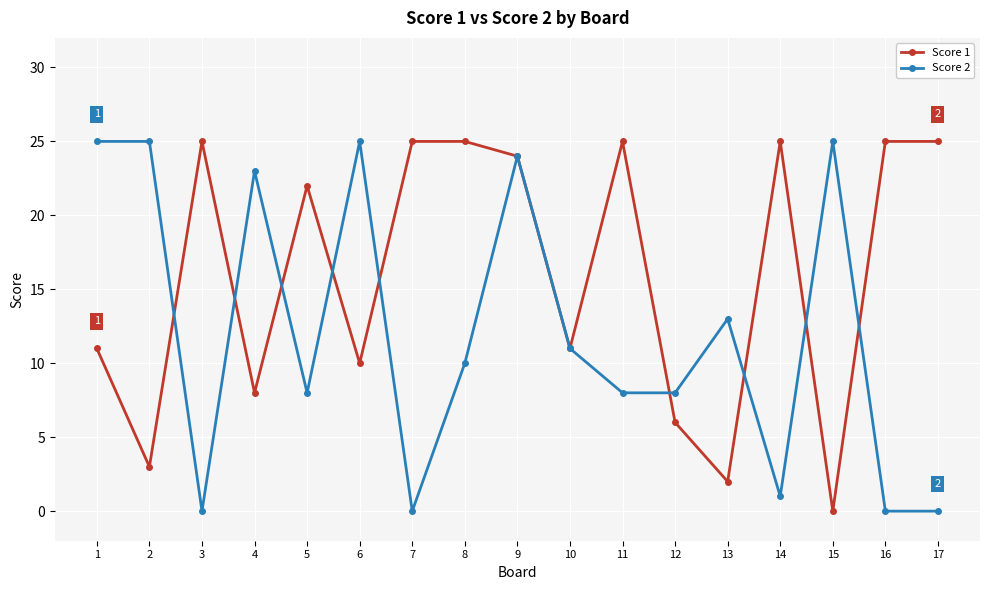

What is the sum of the Score 1 values at 14 and 11?

50